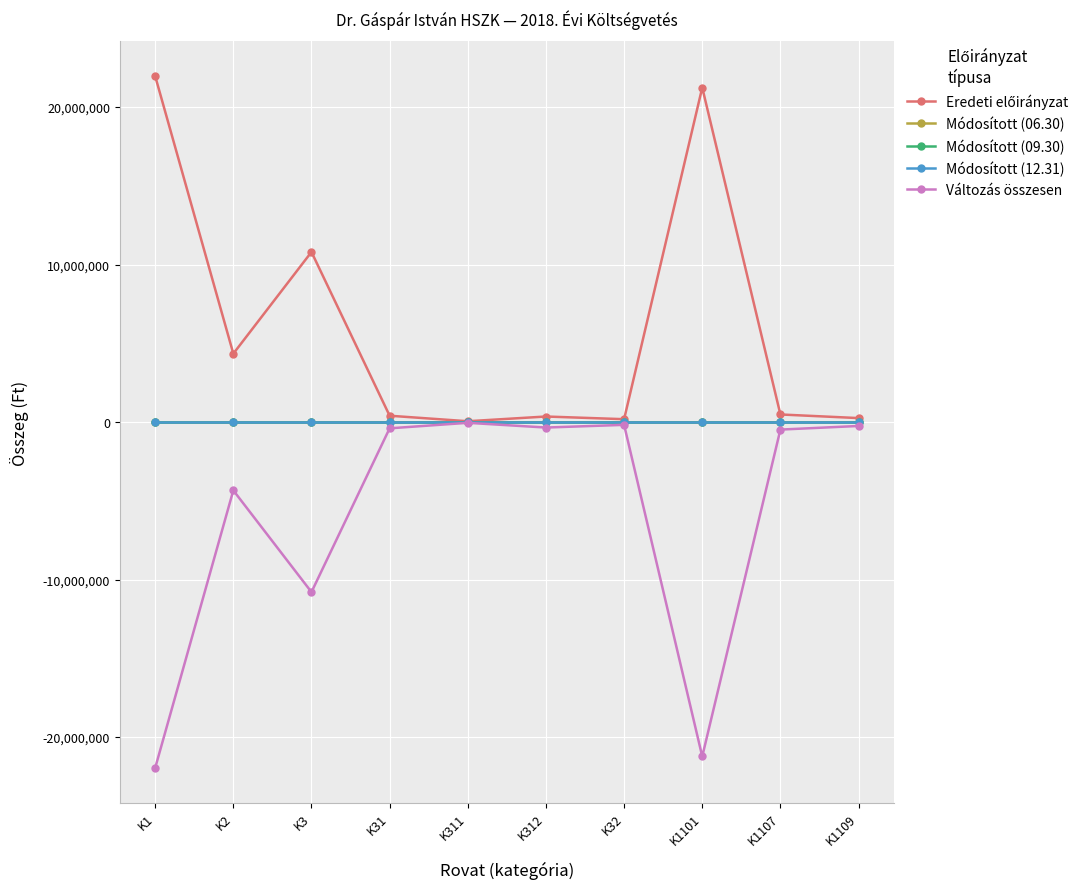

True or false: Módosított (06.30) and Módosított (09.30) cross at least once.

False